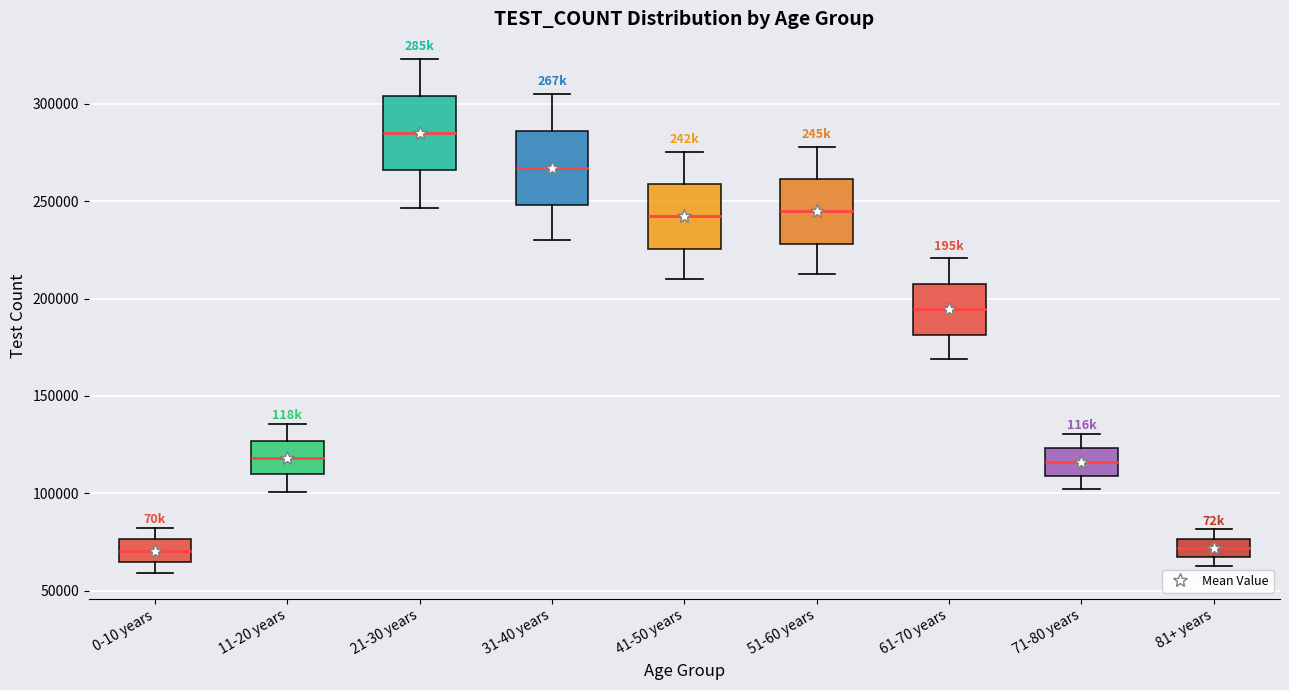

Reading left to right, read every box against the y-axis: the position of its median line, the range the box covers, and the ends of its whiskers. The values are not printed on the chart, so give them approximately, as read against the axis.

0-10 years: median 70000, box 65000 to 75000, whiskers 60000 to 80000
11-20 years: median 120000, box 110000 to 125000, whiskers 100000 to 135000
21-30 years: median 285000, box 265000 to 305000, whiskers 245000 to 325000
31-40 years: median 265000, box 250000 to 285000, whiskers 230000 to 305000
41-50 years: median 240000, box 225000 to 260000, whiskers 210000 to 275000
51-60 years: median 245000, box 230000 to 260000, whiskers 210000 to 280000
61-70 years: median 195000, box 180000 to 210000, whiskers 170000 to 220000
71-80 years: median 115000, box 110000 to 125000, whiskers 100000 to 130000
81+ years: median 70000, box 65000 to 75000, whiskers 65000 (just below the box's lower edge) to 80000